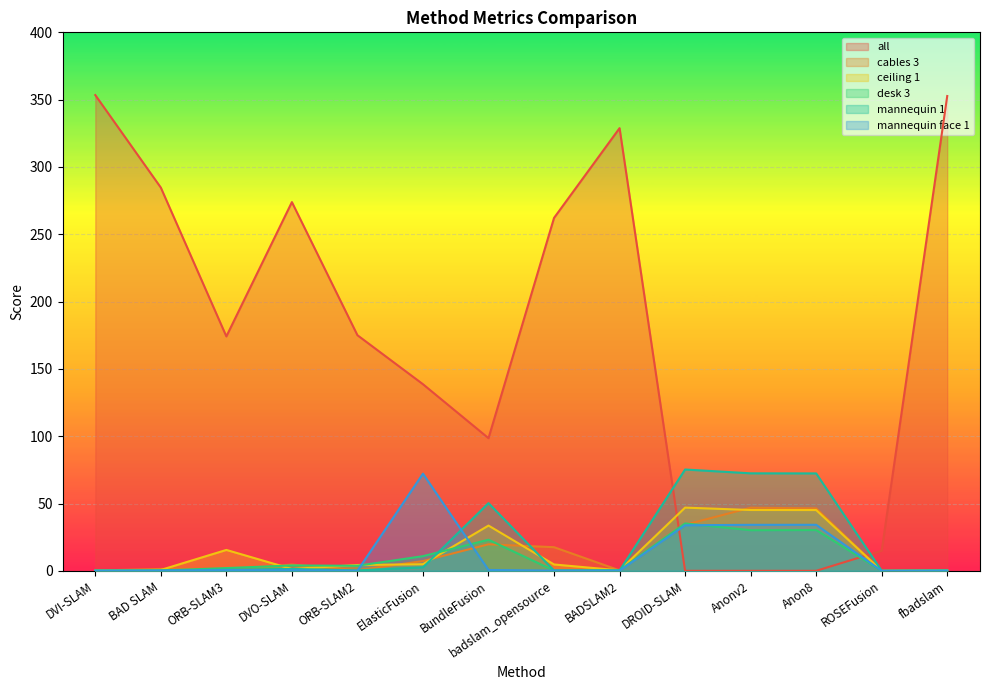

Where do ceiling 1 and mannequin face 1 first cross each other?

ORB-SLAM2 and ElasticFusion